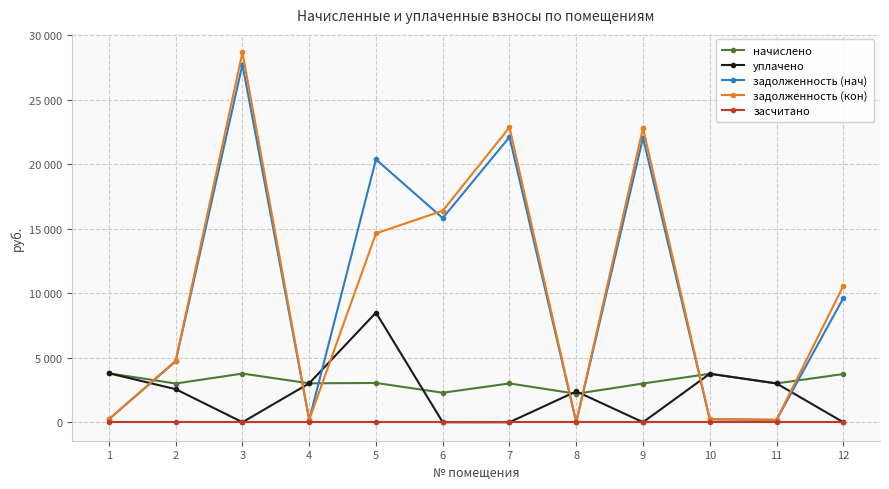

Reading right to left, extract all data points from this chart.

начислено: 12=3736.7	11=3008.3	10=3758.5	9=3001.0	8=2207.0	7=3008.3	6=2287.2	5=3044.8	4=3015.6	3=3773.2	2=3001.0	1=3795.0
уплачено: 12=0.0	11=3008.3	10=3758.5	9=0.0	8=2391.0	7=0.0	6=0.0	5=8500.0	4=3015.6	3=0.0	2=2564.0	1=3795.0
задолженность (нач): 12=9623.6	11=186.2	10=232.7	9=22056.7	8=0.0	7=22110.5	6=15826.9	5=20378.6	4=186.7	3=27732.3	2=4720.7	1=234.9
задолженность (кон): 12=10557.8	11=186.2	10=232.7	9=22807.0	8=0.0	7=22862.6	6=16398.7	5=14639.8	4=186.7	3=28675.6	2=4770.9	1=234.9
засчитано: 12=0.0	11=0.0	10=0.0	9=0.0	8=0.0	7=0.0	6=0.0	5=0.0	4=0.0	3=0.0	2=0.0	1=0.0